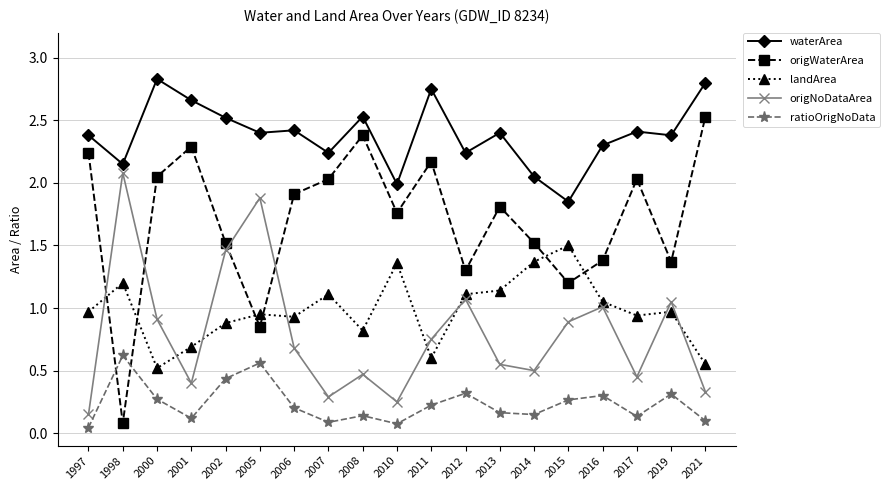

Is it true that ratioOrigNoData equals 0.3 at 2019?

True